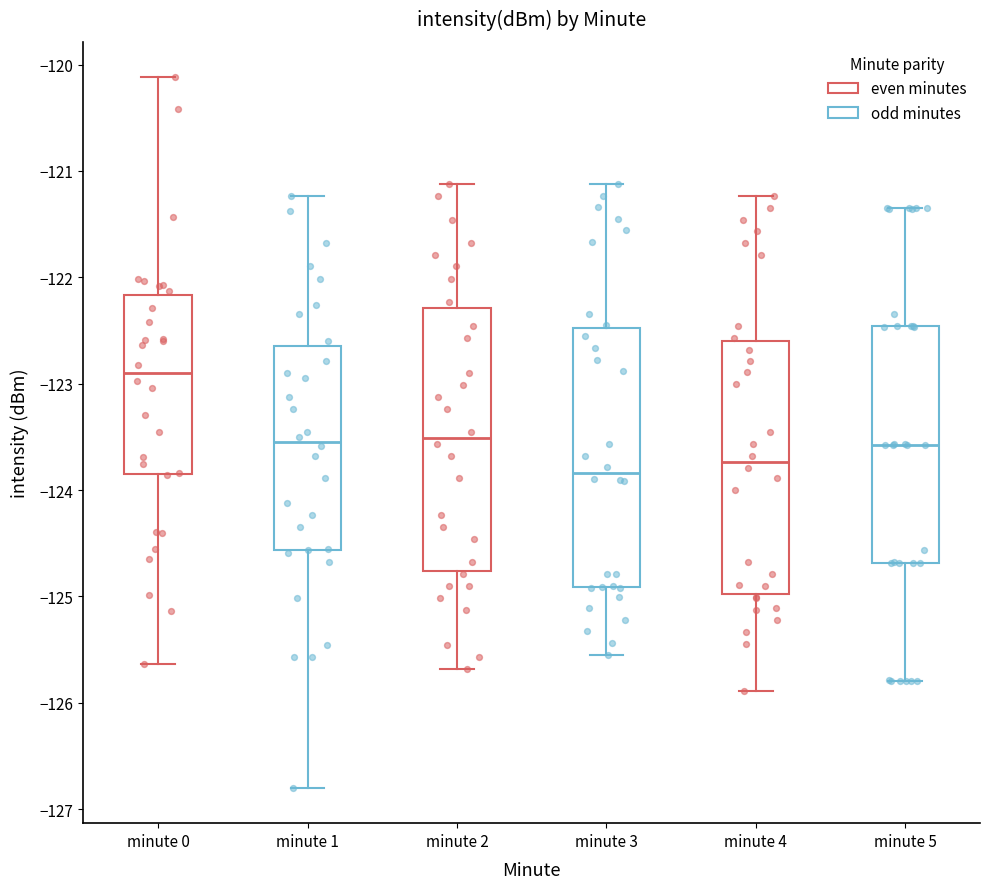

Reading left to right, transcribe this box plot: for each box, give where its median line is, the range the box spans, and where its two whiskers end, as read against the y-axis. The values are not printed on the chart, so give them approximately, as read against the axis.

minute 0: median -122.9, box -123.9 to -122.2, whiskers -125.6 to -120.1
minute 1: median -123.5, box -124.6 to -122.6, whiskers -126.8 to -121.2
minute 2: median -123.5, box -124.8 to -122.3, whiskers -125.7 to -121.1
minute 3: median -123.8, box -124.9 to -122.5, whiskers -125.5 to -121.1
minute 4: median -123.7, box -125.0 to -122.6, whiskers -125.9 to -121.2
minute 5: median -123.6, box -124.7 to -122.5, whiskers -125.8 to -121.3